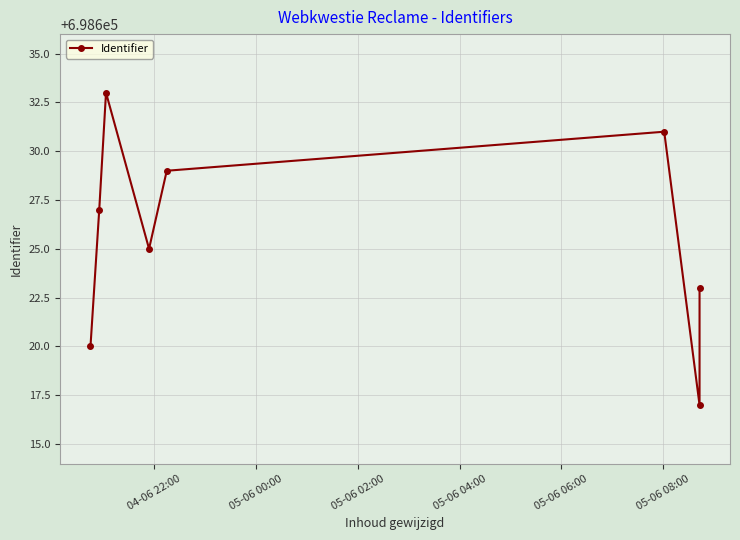

The chart shows a value of 991783 at 6. True or false?

False